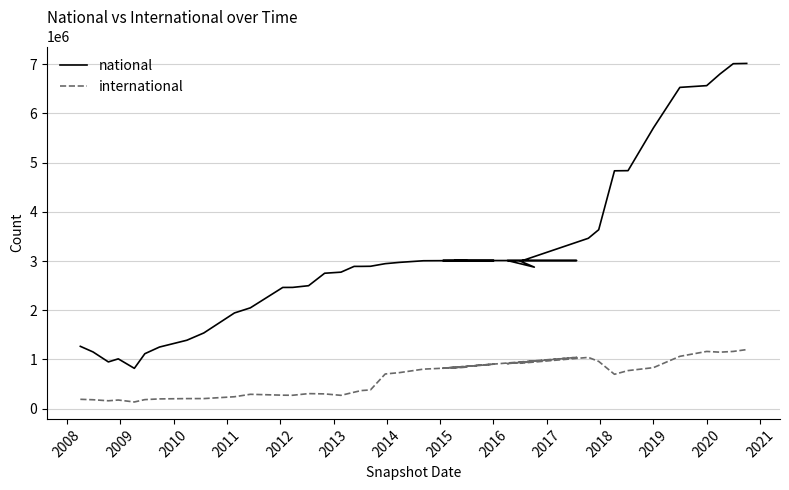

True or false: international and national intersect in this chart.

False